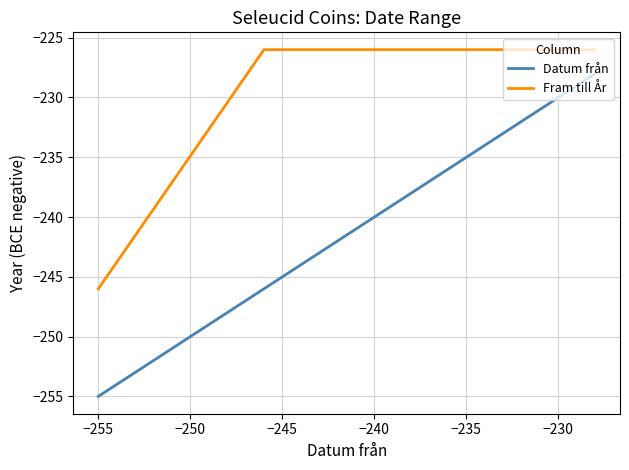

Between −255 and −260, which is larger?

−255